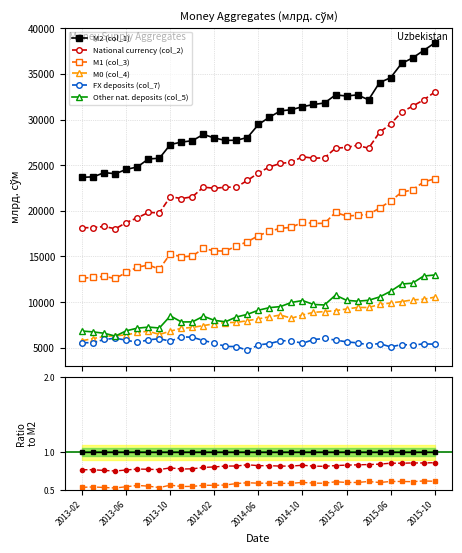

Does the chart have visible grid lines?

Yes